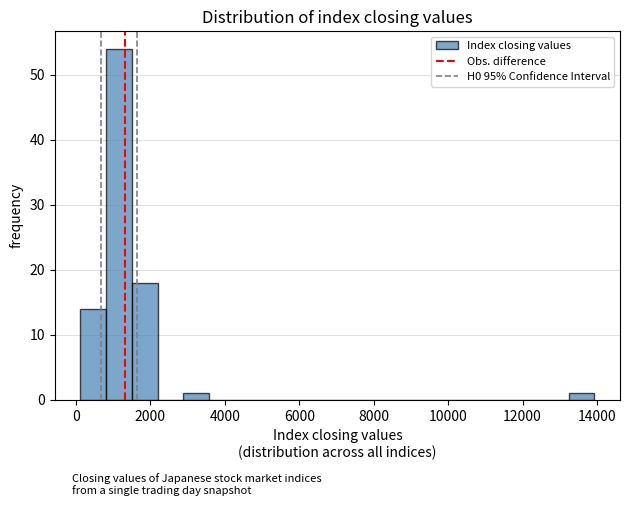

Read against the x-axis, roughly where is the centre of the tallest bar?

1200